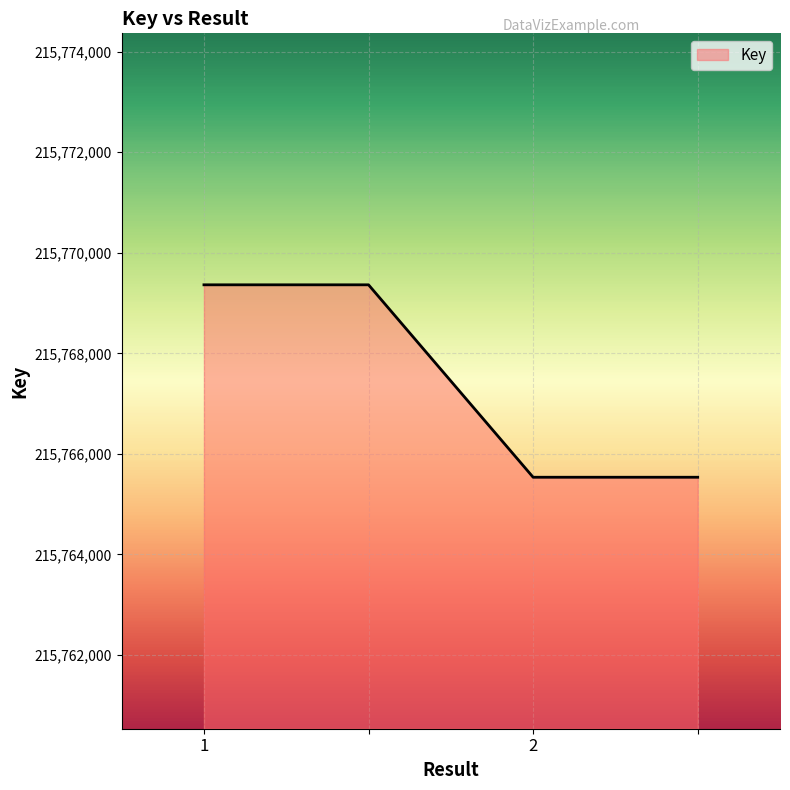

What is the minimum value shown in the chart?

215765536